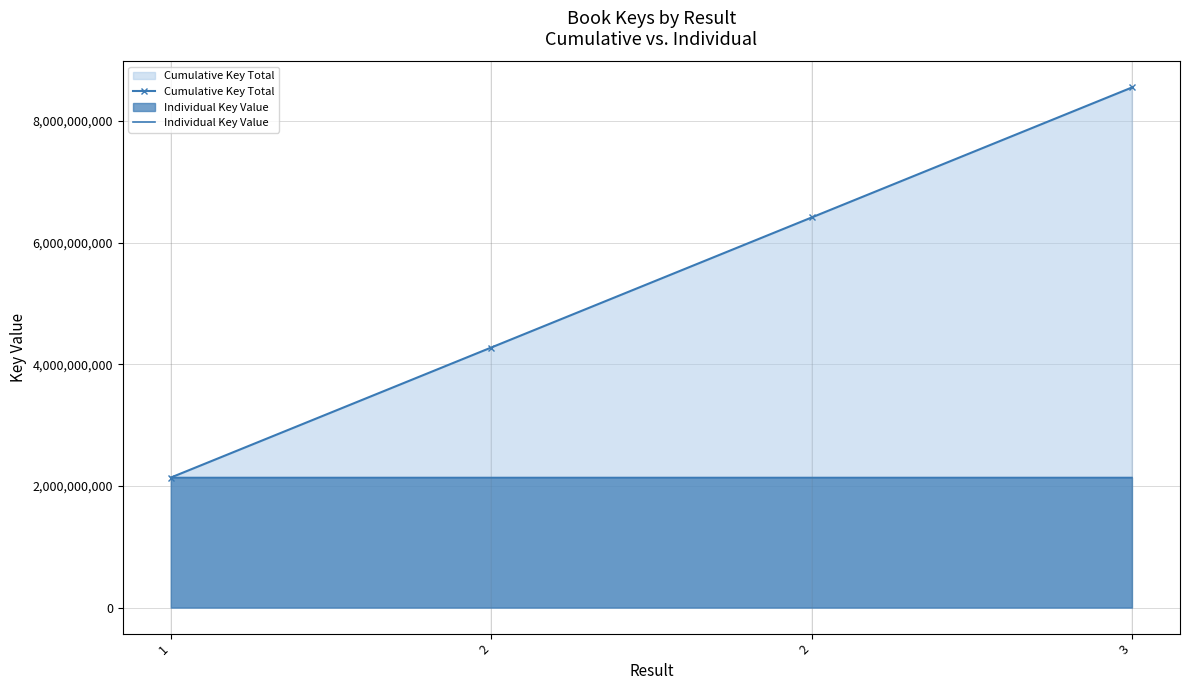

At which category is the sum across all series the highest?

3